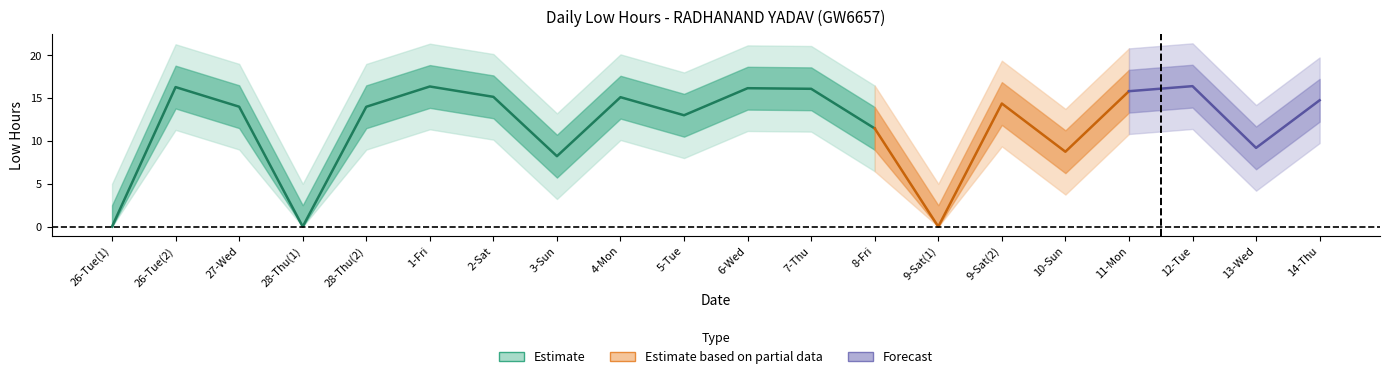

How many values are below 14?

8